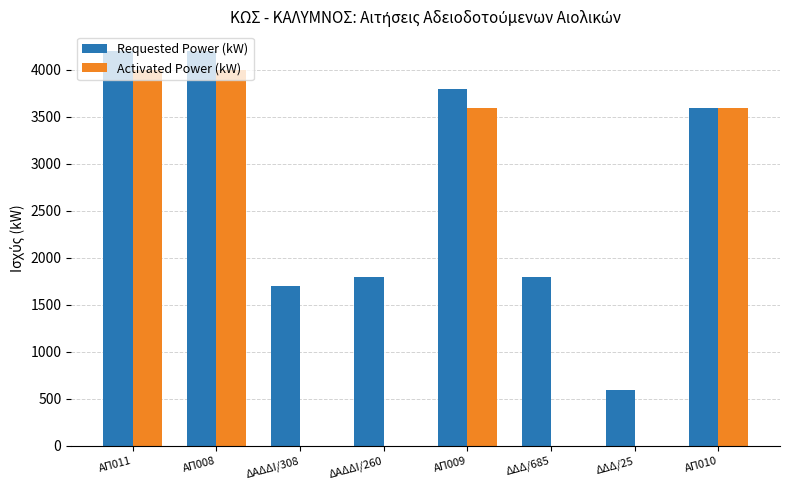

Is it true that Activated Power (kW) equals 5333 at ΑΠ008?

False